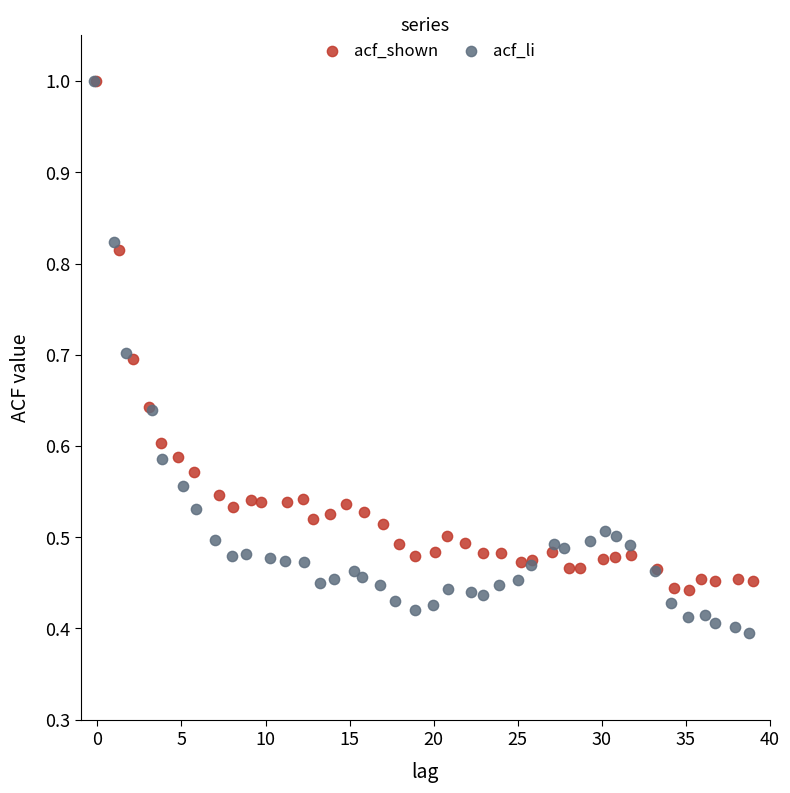

What are all the series names shown in the legend?

acf_shown, acf_li